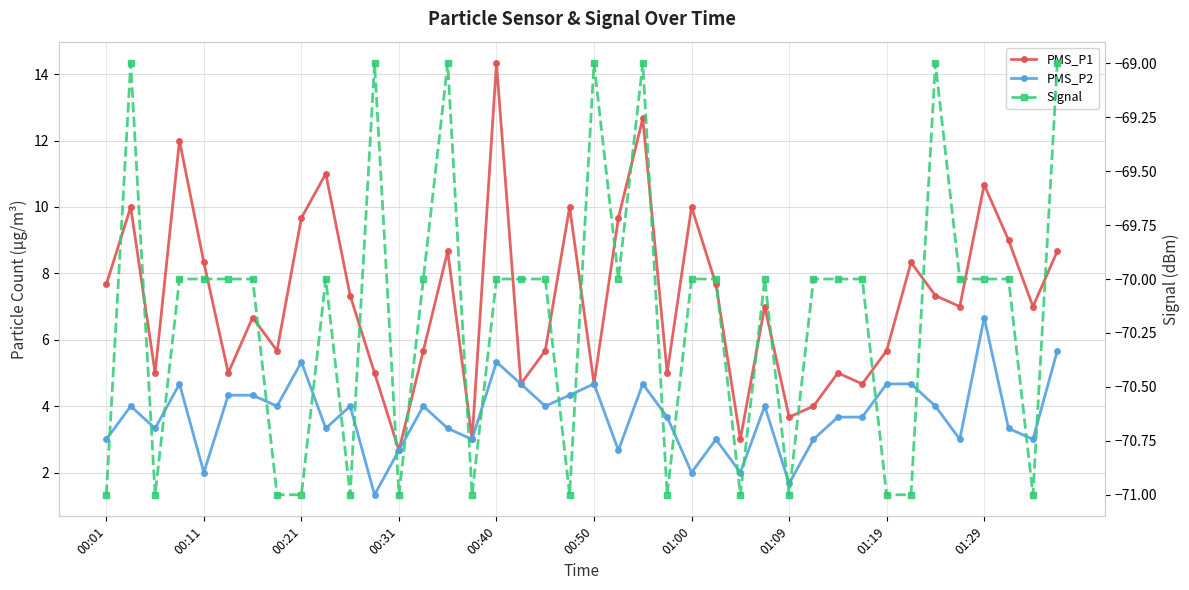

At which category is the sum across all series the highest?

00:40